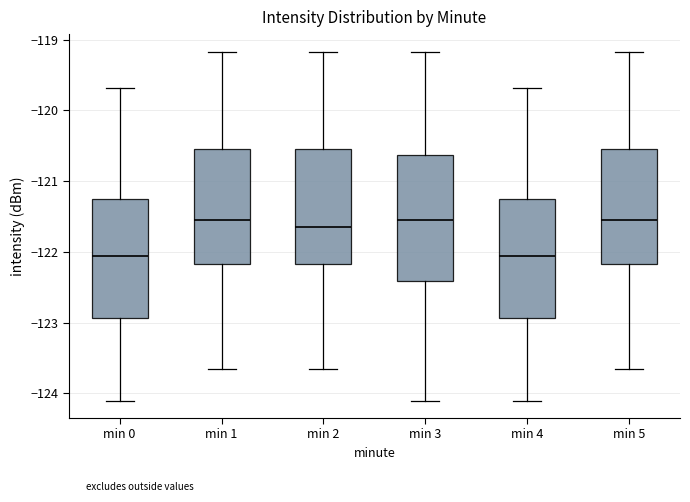

Comparing the boxes themselves (not the whiskers), which one is the tallest?

min 3